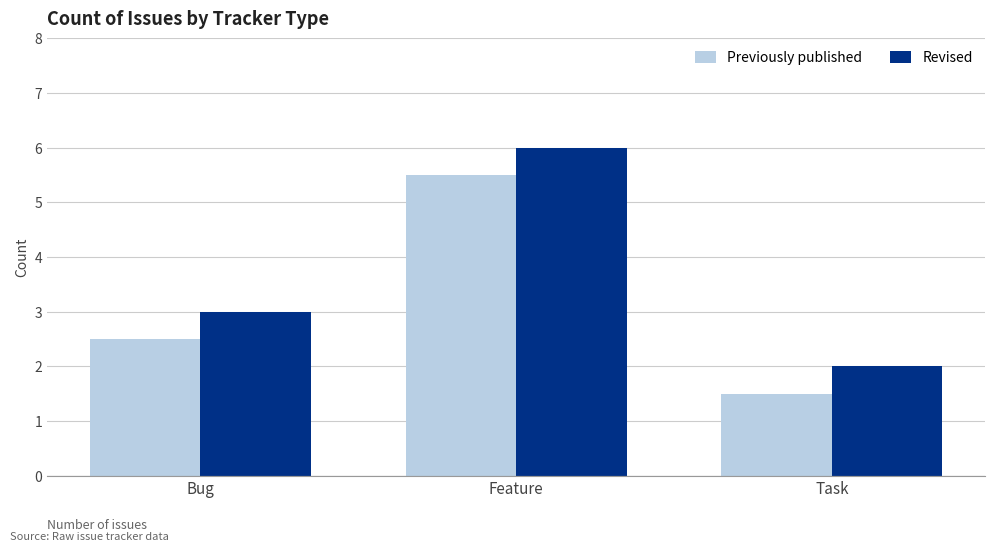

Does the chart contain stacked bars?

No